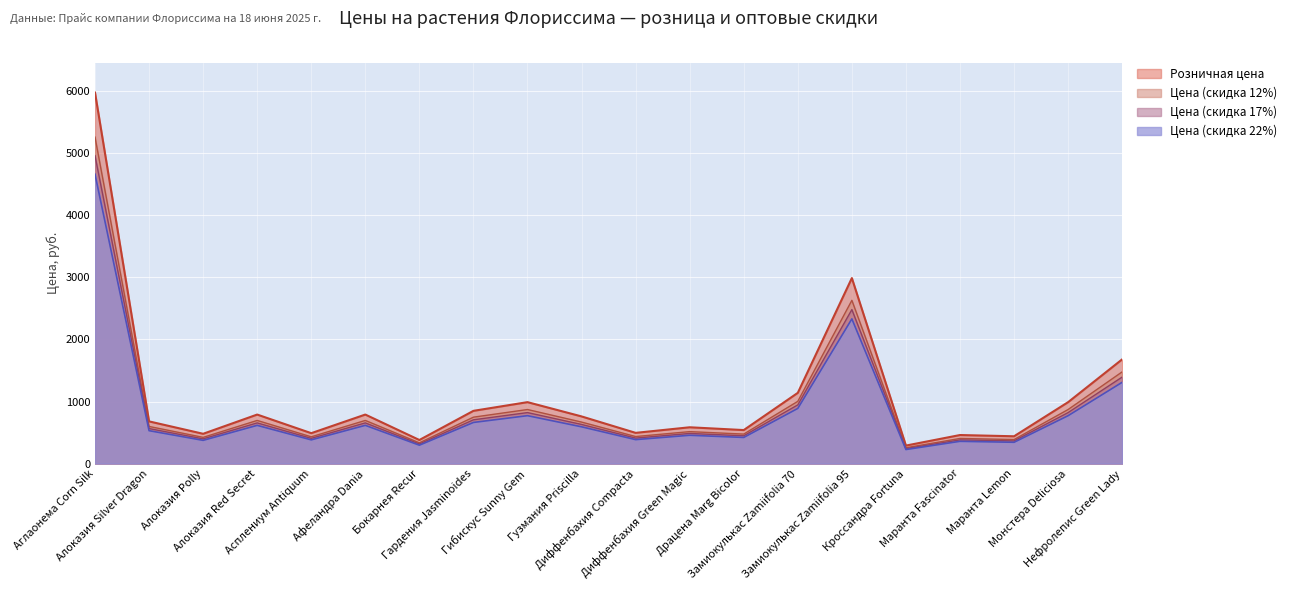

What is the difference between the highest and lowest values at Алоказия Red Secret?

173.8